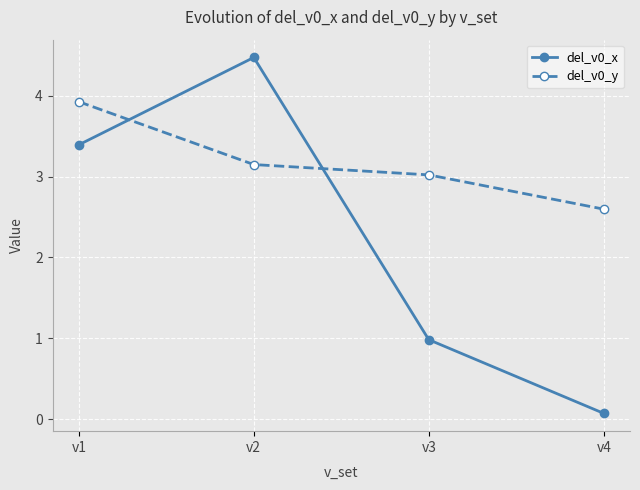

How many times do del_v0_x and del_v0_y cross each other?

2